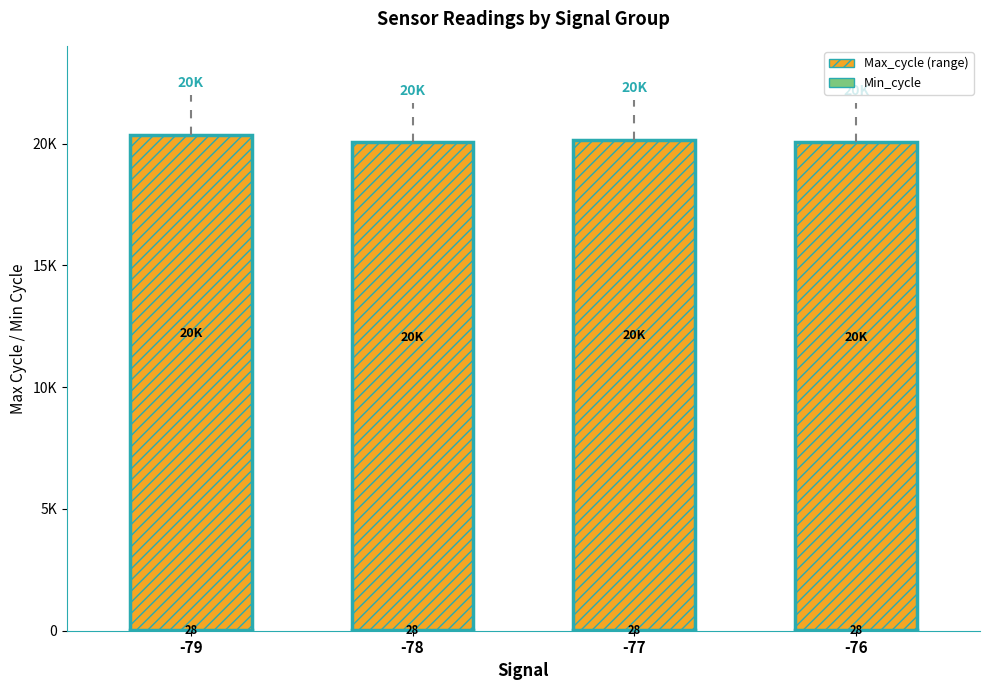

Are the bars grouped side by side (vs. stacked)?

No